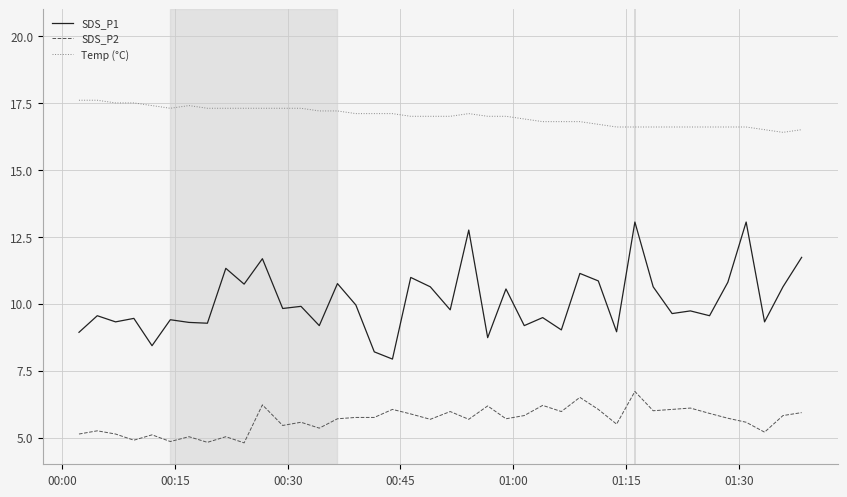

True or false: SDS_P1 and Temp (°C) cross at least once.

False